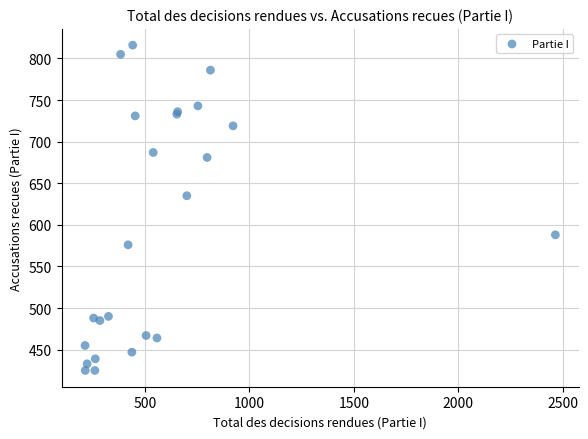

What Y value in the scatter plot is closest to 620?

635